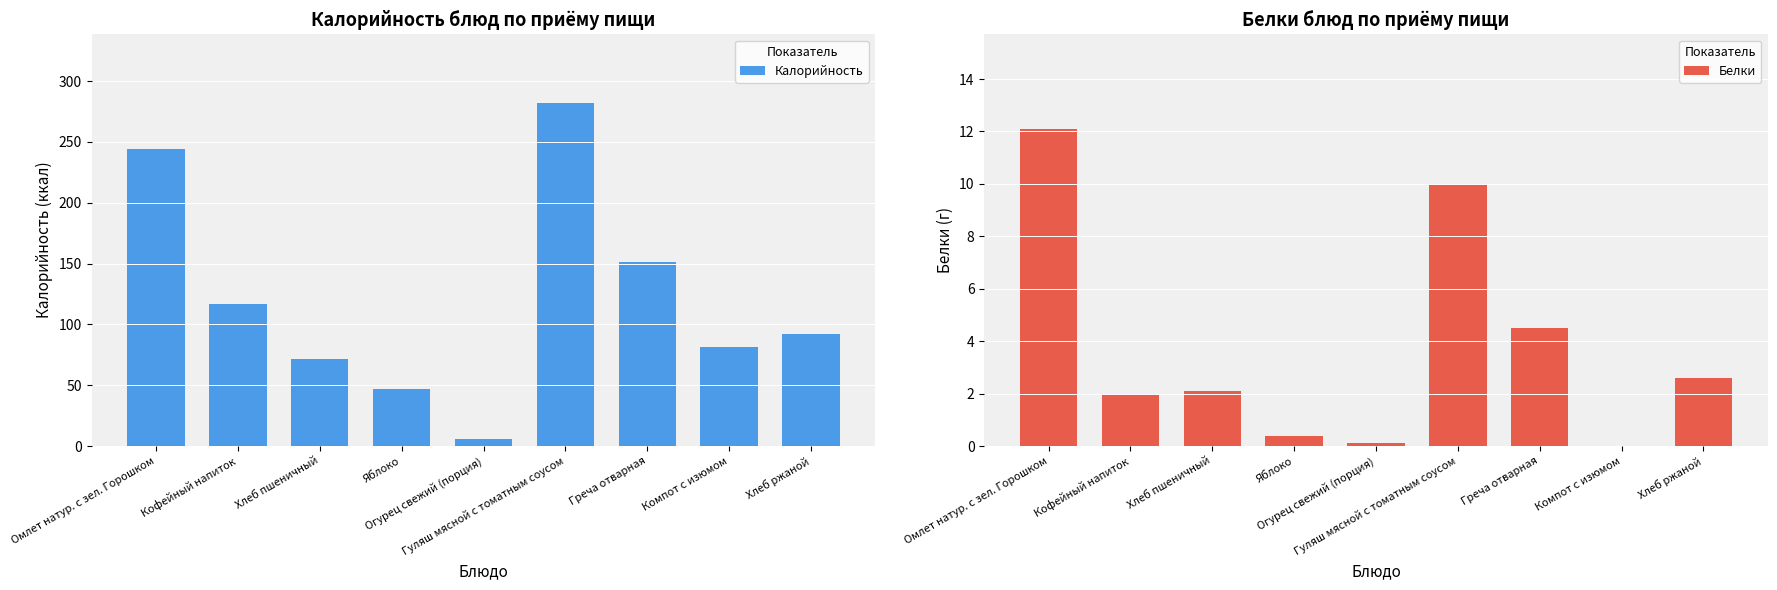

What is the approximate value of Белки at Кофейный напиток?

2.0